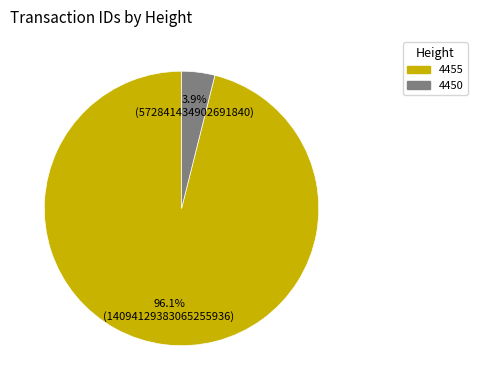

Between 4455 and 4450, which is larger?

4455